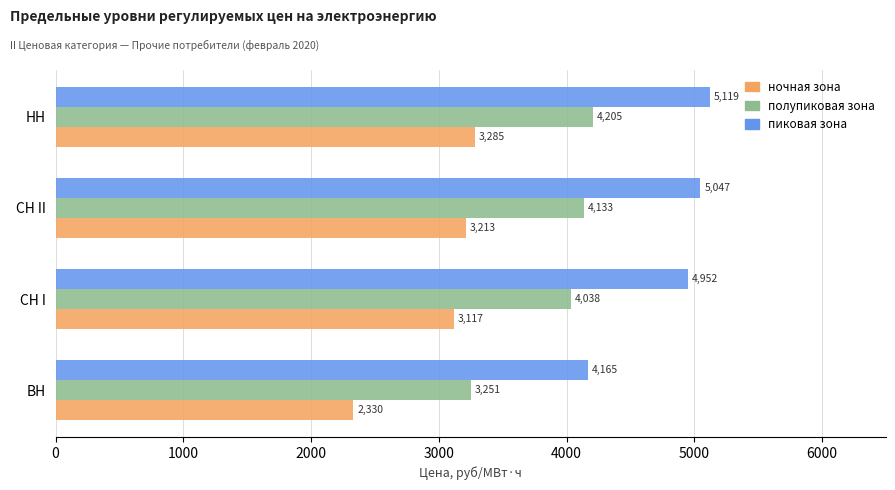

Which category has the lowest value across all series?

ВН